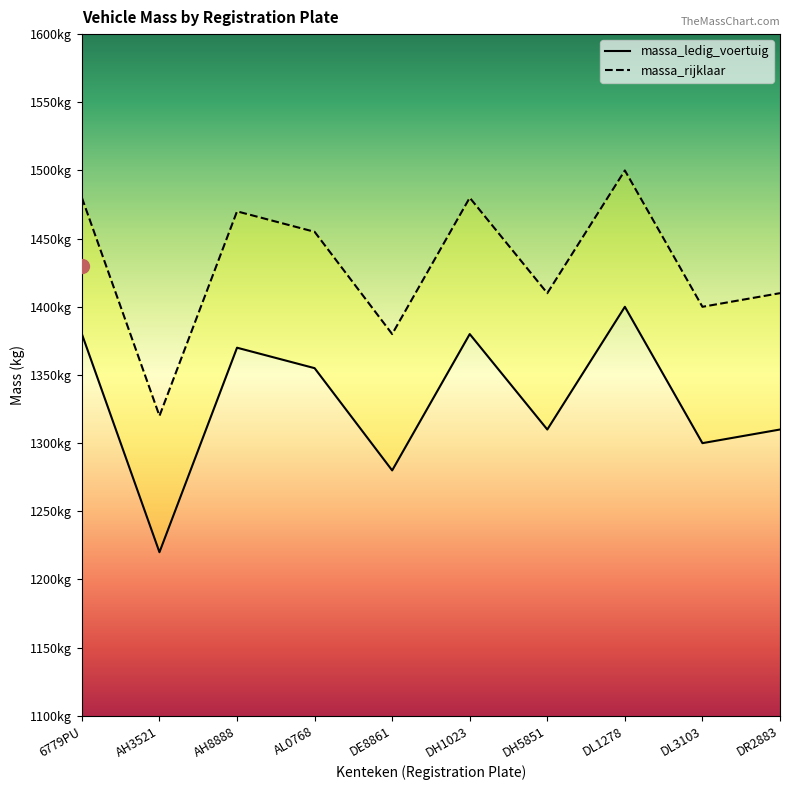

Which category has the lowest value in the massa_rijklaar series?

AH3521